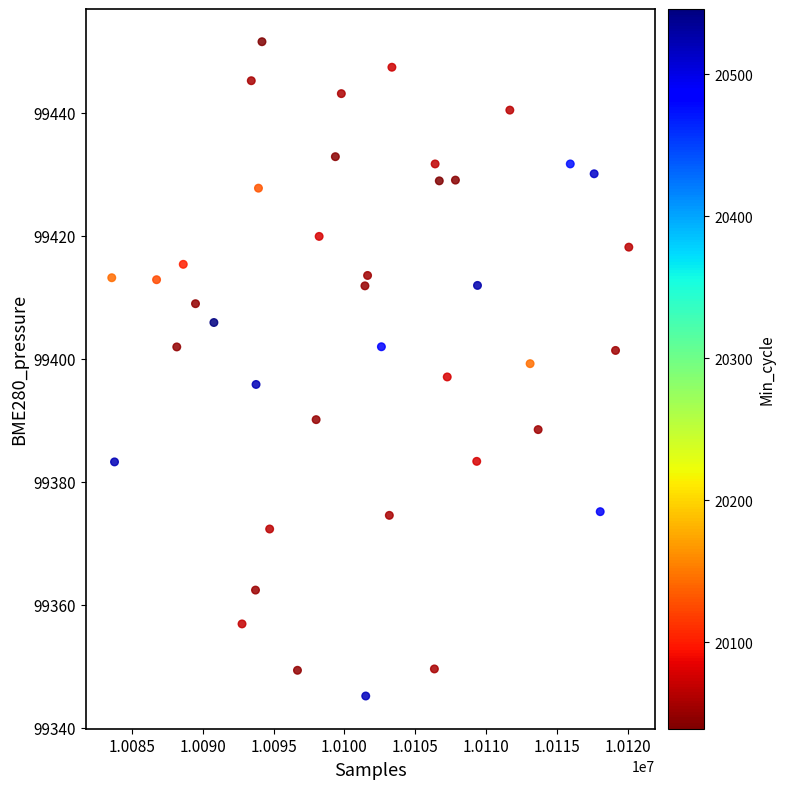

What is the range of Y values (max minus min)?

106.4